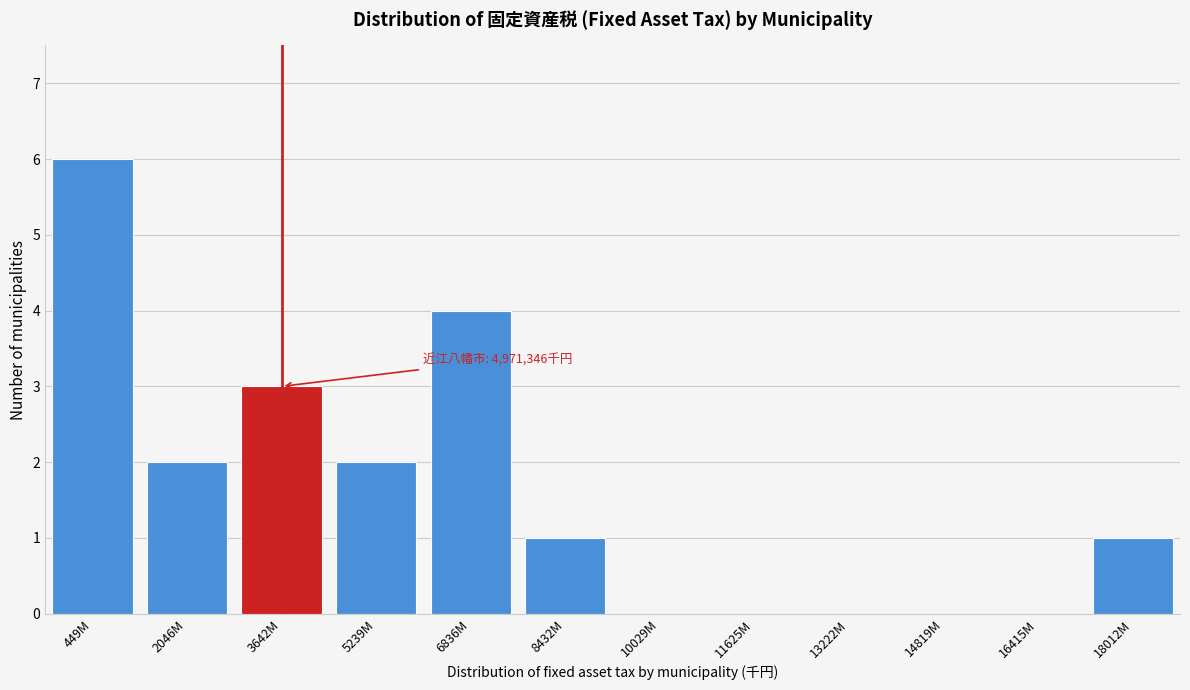

Reading left to right, what are all the values shown in this chart?

449M=6	2046M=2	3642M=3	5239M=2	6836M=4	8432M=1	10029M=0	11625M=0	13222M=0	14819M=0	16415M=0	18012M=1